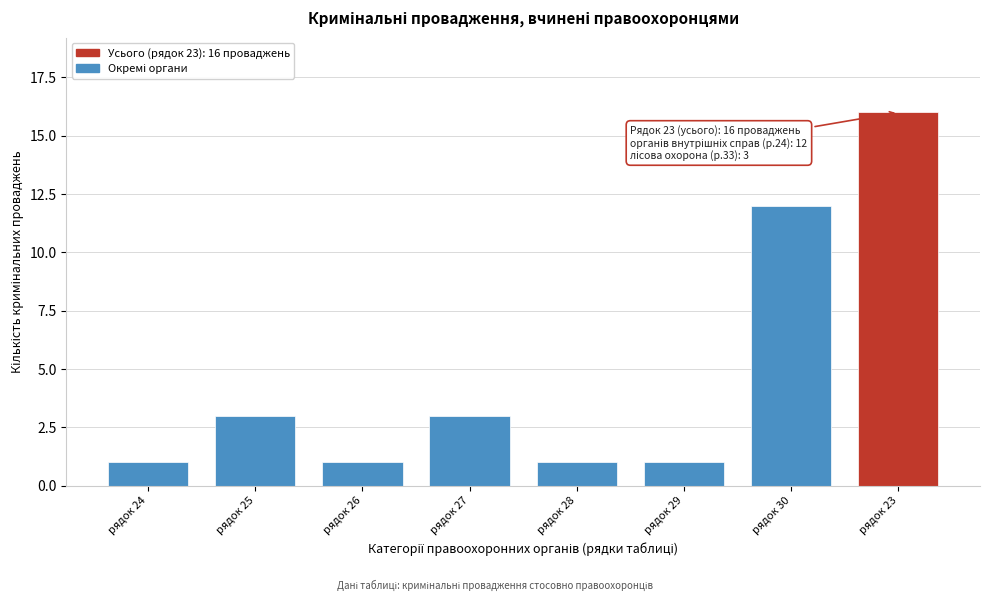

Reading left to right, list all the values displayed in this chart.

рядок 24=1	рядок 25=3	рядок 26=1	рядок 27=3	рядок 28=1	рядок 29=1	рядок 30=12	рядок 23=16